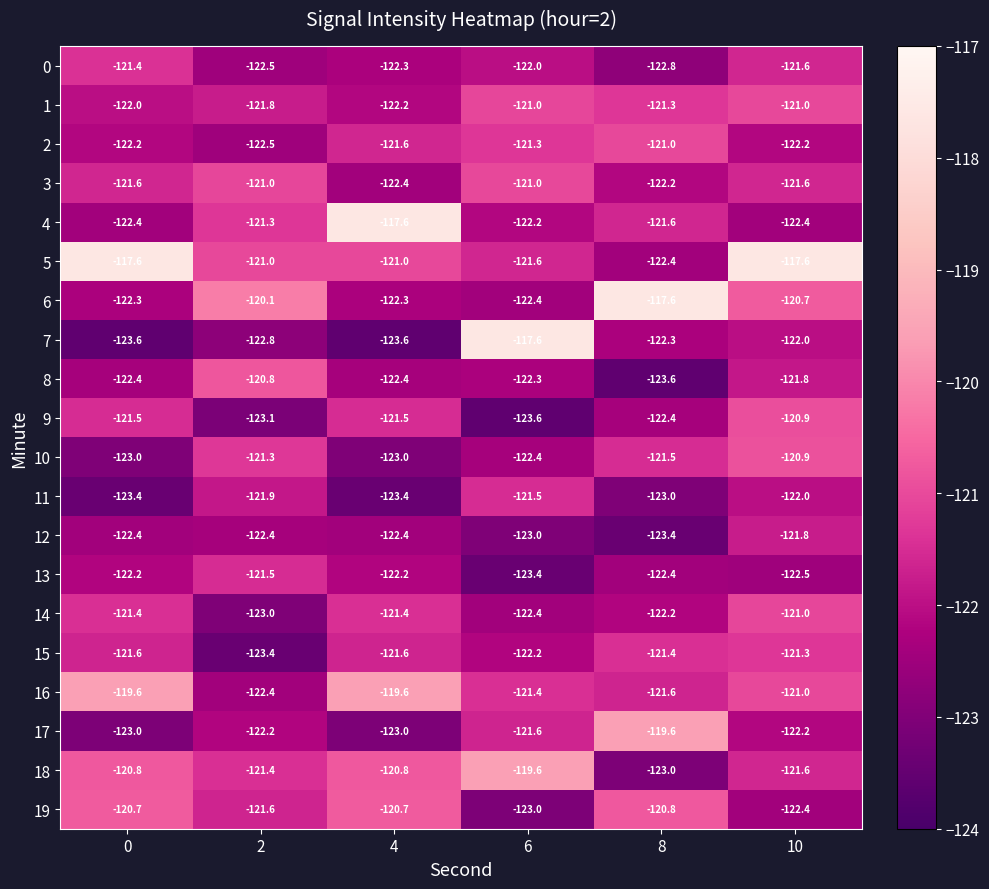

What is the minimum value shown in the chart?

-123.6